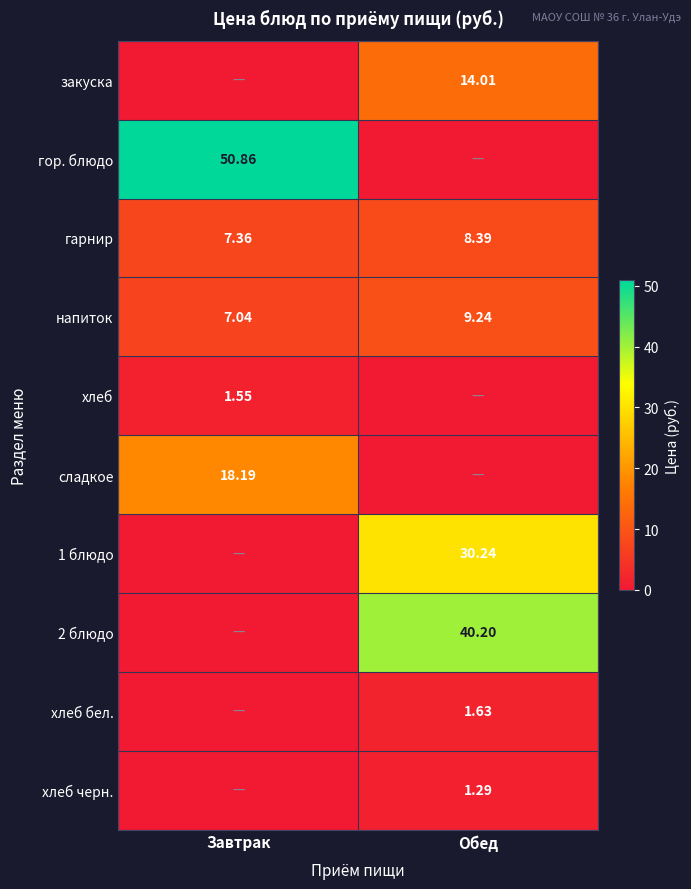

What is the total value across all series at Обед?

105.0